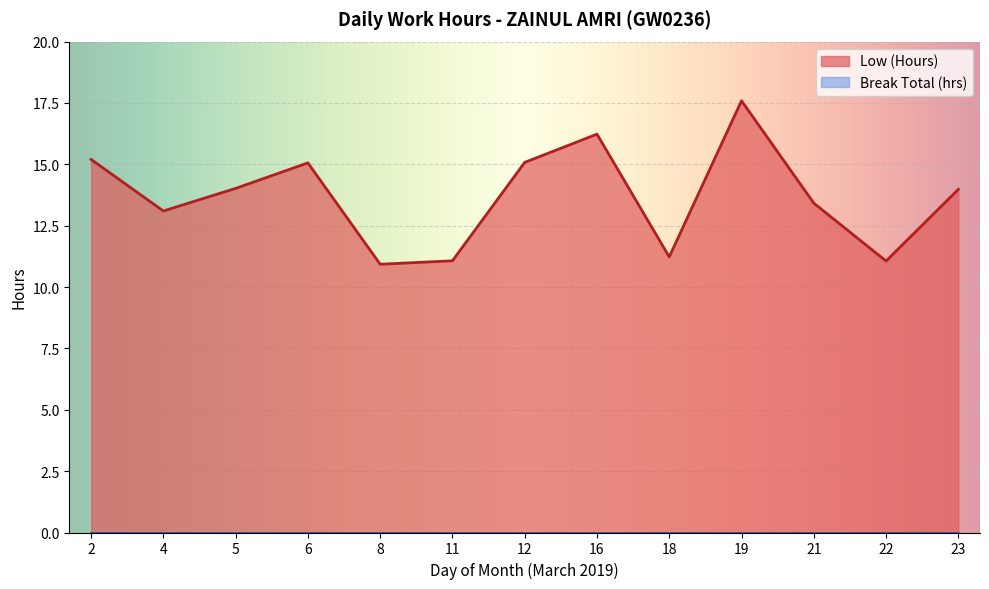

Which series has the largest range (max minus min)?

Low (Hours)